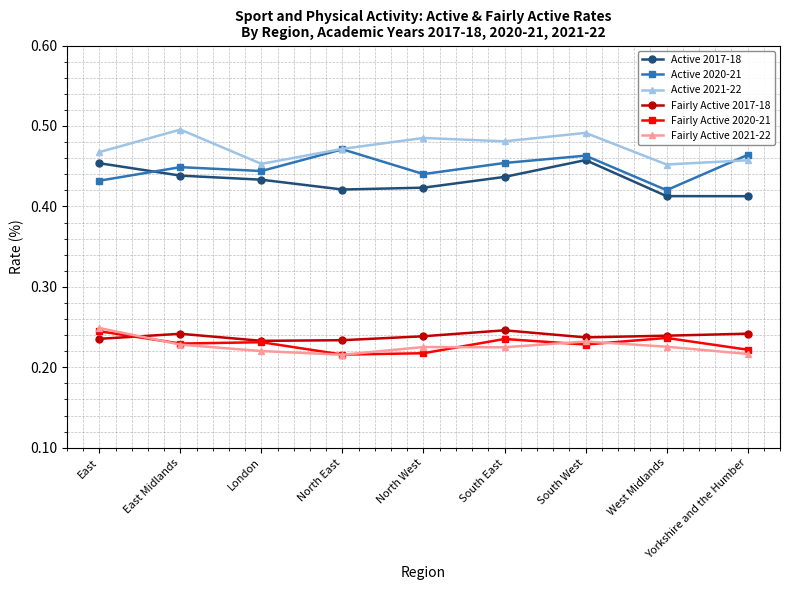

Count the Active 2020-21 values in the range 0 to 1.

9